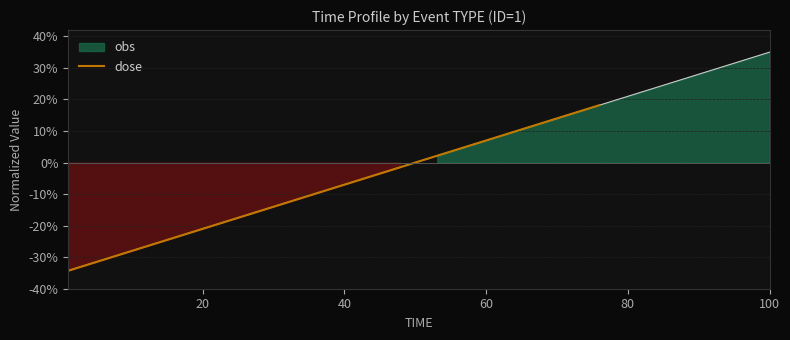

True or false: dose has more than 1 points higher than both neighbors.

False